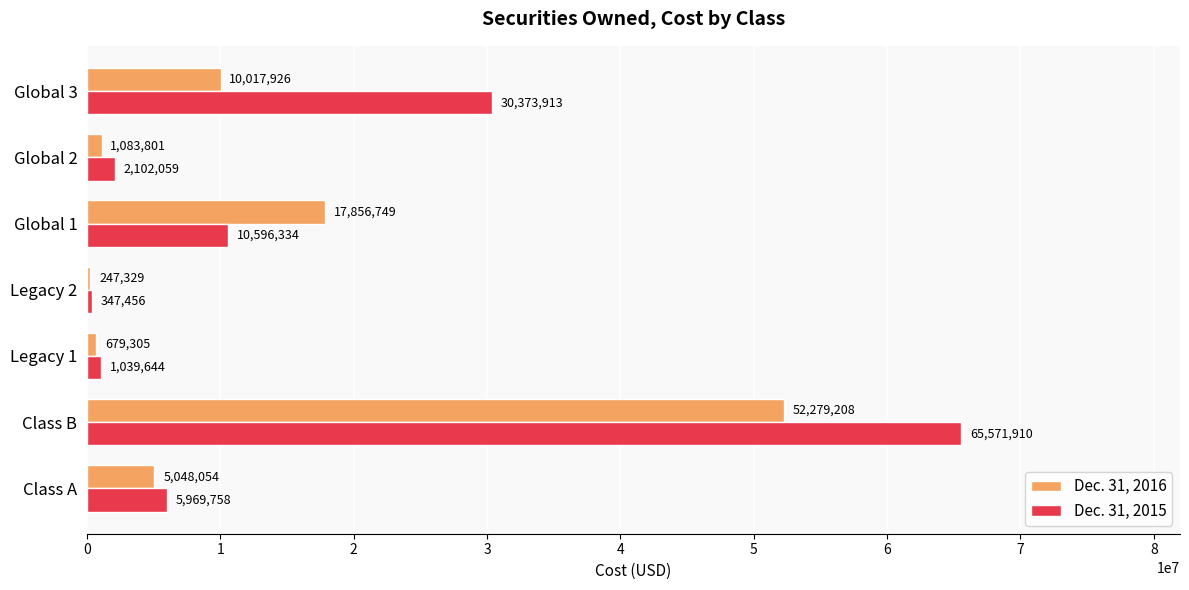

What is the difference between the maximum and minimum values in the Dec. 31, 2015 series?

65224454